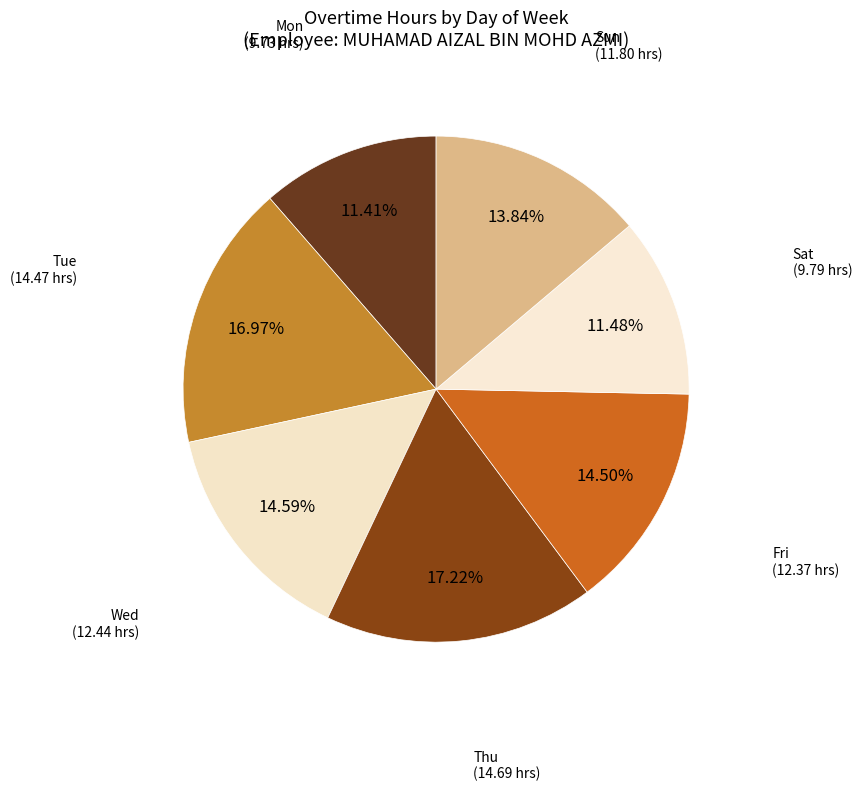

Count the number of slices in the pie.

7